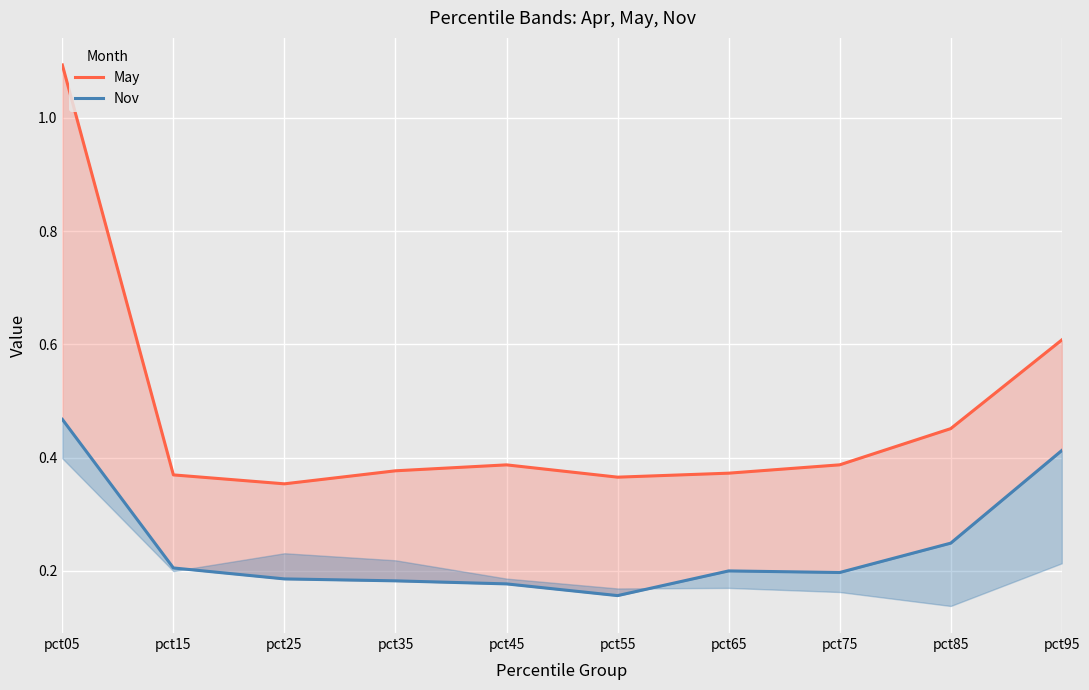

True or false: Nov and May cross at least once.

False